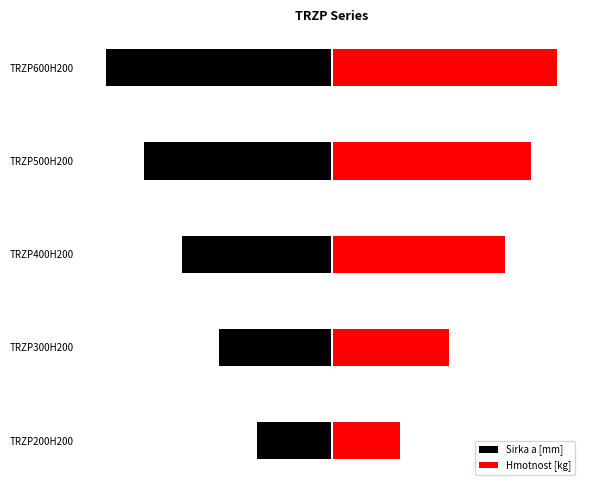

Rank the categories by Hmotnost [kg] value from highest to lowest.

TRZP600H200, TRZP500H200, TRZP400H200, TRZP300H200, TRZP200H200